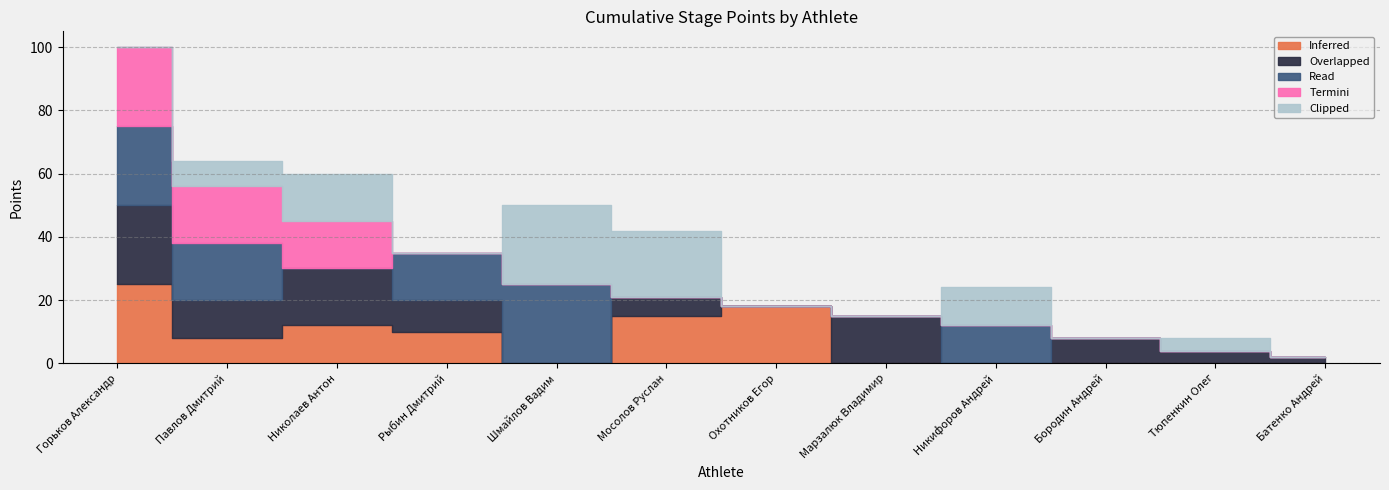

Reading left to right, what are all the values shown in this chart?

Inferred: Горьков Александр=25	Павлов Дмитрий=8	Николаев Антон=12	Рыбин Дмитрий=10	Шмайлов Вадим=0	Мосолов Руслан=15	Охотников Егор=18	Марзалюк Владимир=0	Никифоров Андрей=0	Бородин Андрей=0	Тюпенкин Олег=0	Батенко Андрей=0
Overlapped: Горьков Александр=25	Павлов Дмитрий=12	Николаев Антон=18	Рыбин Дмитрий=10	Шмайлов Вадим=0	Мосолов Руслан=6	Охотников Егор=0	Марзалюк Владимир=15	Никифоров Андрей=0	Бородин Андрей=8	Тюпенкин Олег=4	Батенко Андрей=2
Read: Горьков Александр=25	Павлов Дмитрий=18	Николаев Антон=0	Рыбин Дмитрий=15	Шмайлов Вадим=25	Мосолов Руслан=0	Охотников Егор=0	Марзалюк Владимир=0	Никифоров Андрей=12	Бородин Андрей=0	Тюпенкин Олег=0	Батенко Андрей=0
Termini: Горьков Александр=25	Павлов Дмитрий=18	Николаев Антон=15	Рыбин Дмитрий=0	Шмайлов Вадим=0	Мосолов Руслан=0	Охотников Егор=0	Марзалюк Владимир=0	Никифоров Андрей=0	Бородин Андрей=0	Тюпенкин Олег=0	Батенко Андрей=0
Clipped: Горьков Александр=0	Павлов Дмитрий=8	Николаев Антон=15	Рыбин Дмитрий=0	Шмайлов Вадим=25	Мосолов Руслан=21	Охотников Егор=0	Марзалюк Владимир=0	Никифоров Андрей=12	Бородин Андрей=0	Тюпенкин Олег=4	Батенко Андрей=0